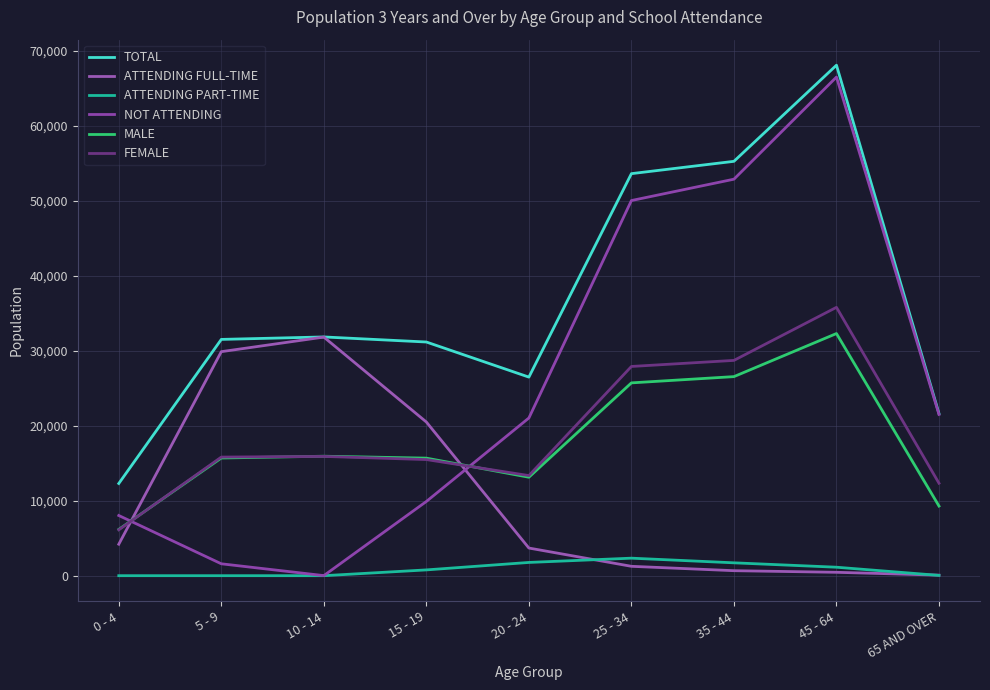

Reading left to right, list all the values displayed in this chart.

TOTAL: 12303	31531	31858	31182	26499	53649	55293	68121	21629
ATTENDING FULL-TIME: 4200	29895	31841	20505	3689	1251	667	452	73
ATTENDING PART-TIME: 0	0	0	772	1768	2338	1717	1131	38
NOT ATTENDING: 8030	1587	11	9905	21042	50060	52909	66538	21517
MALE: 6176	15704	15942	15686	13140	25729	26564	32312	9292
FEMALE: 6127	15827	15916	15496	13359	27920	28729	35809	12337